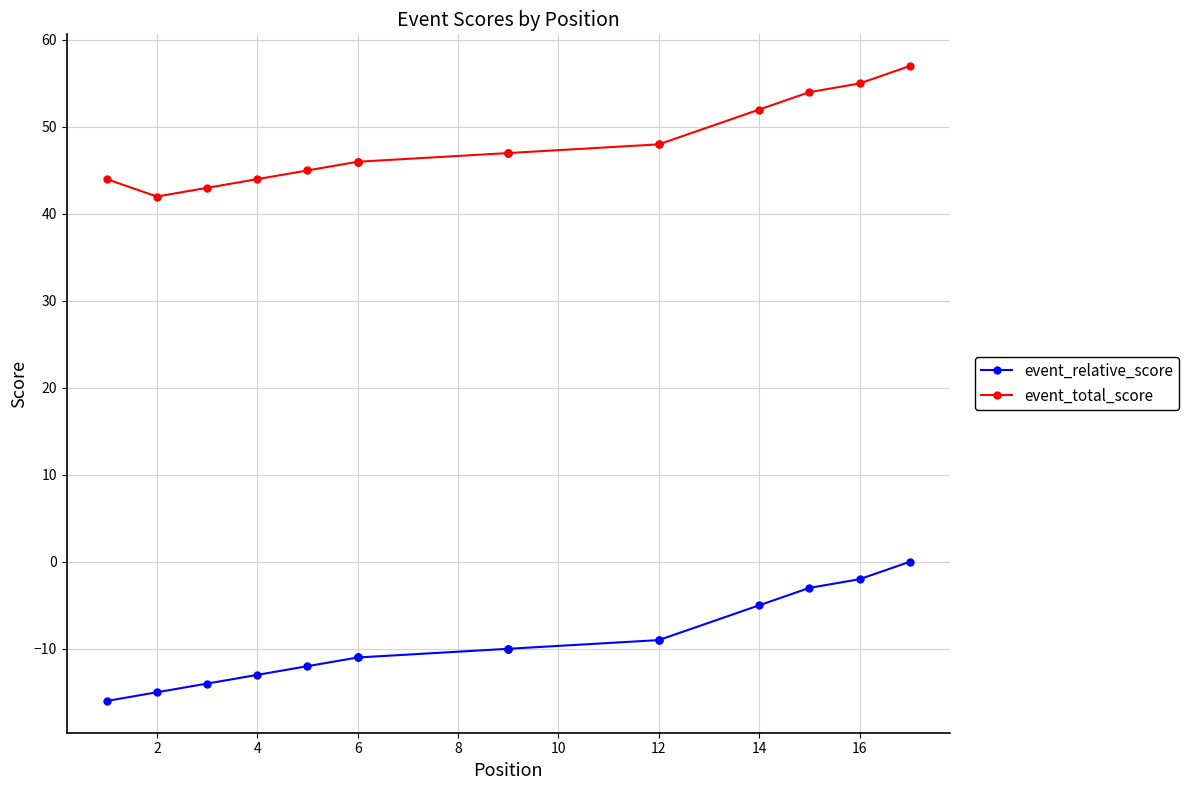

What is the difference between the maximum and minimum values in the event_relative_score series?

16